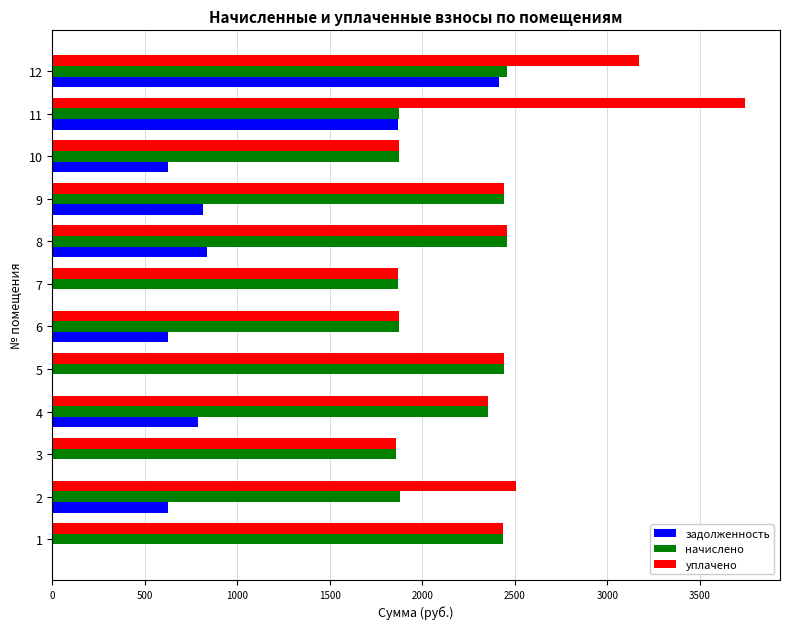

Which category has the highest value in the уплачено series?

11